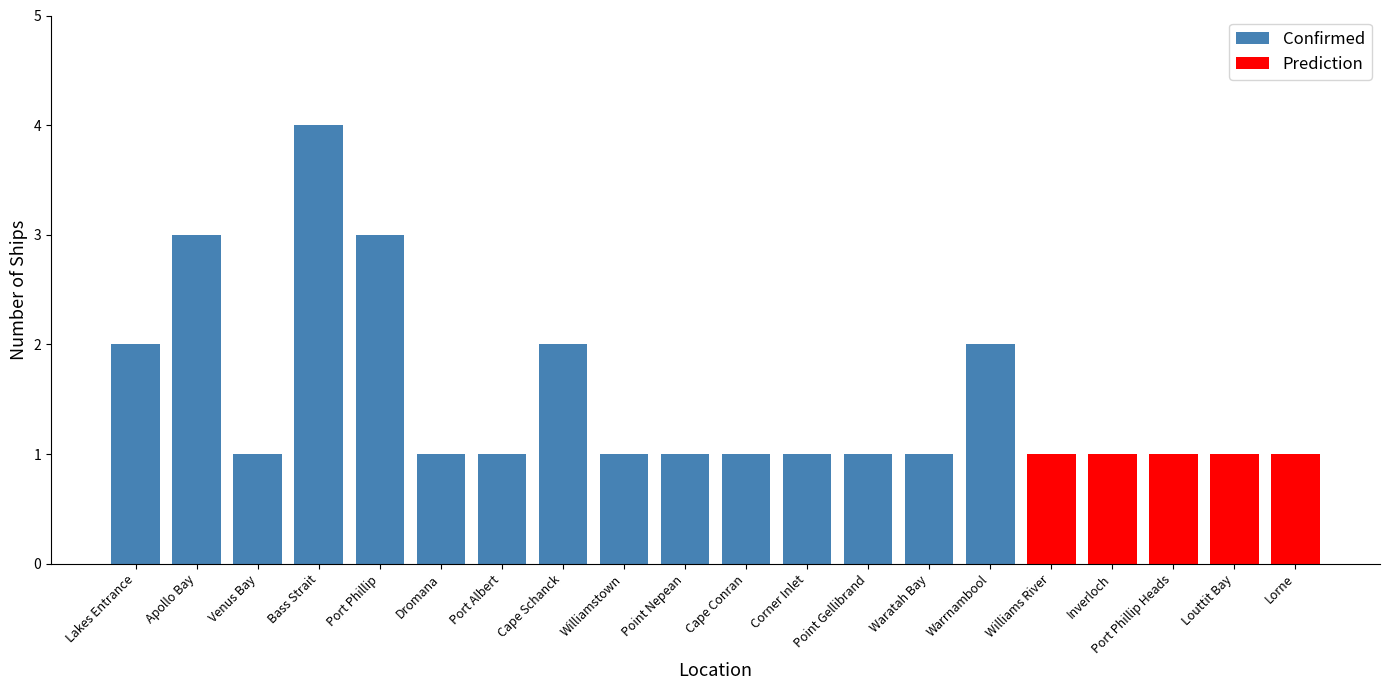

At which label does Confirmed reach its peak?

Bass Strait